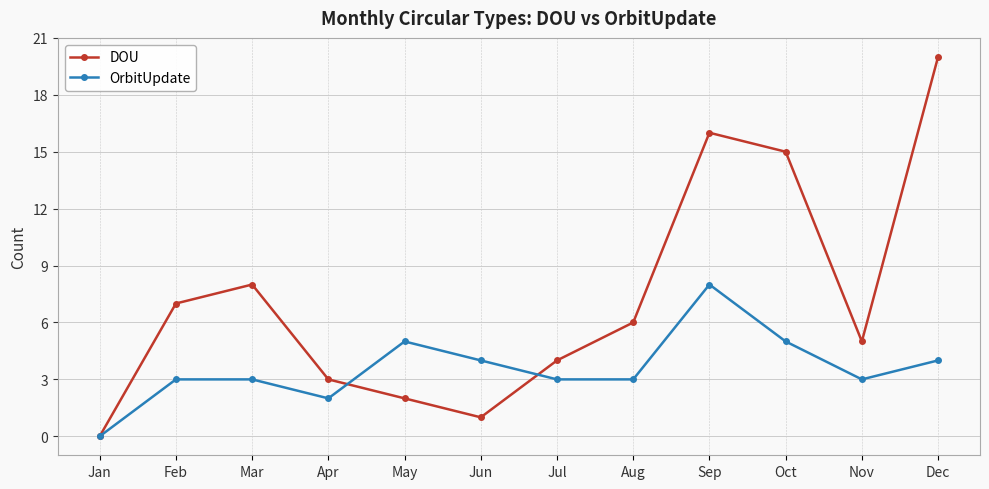

What is the approximate value of DOU at Sep, to the nearest 10?

20